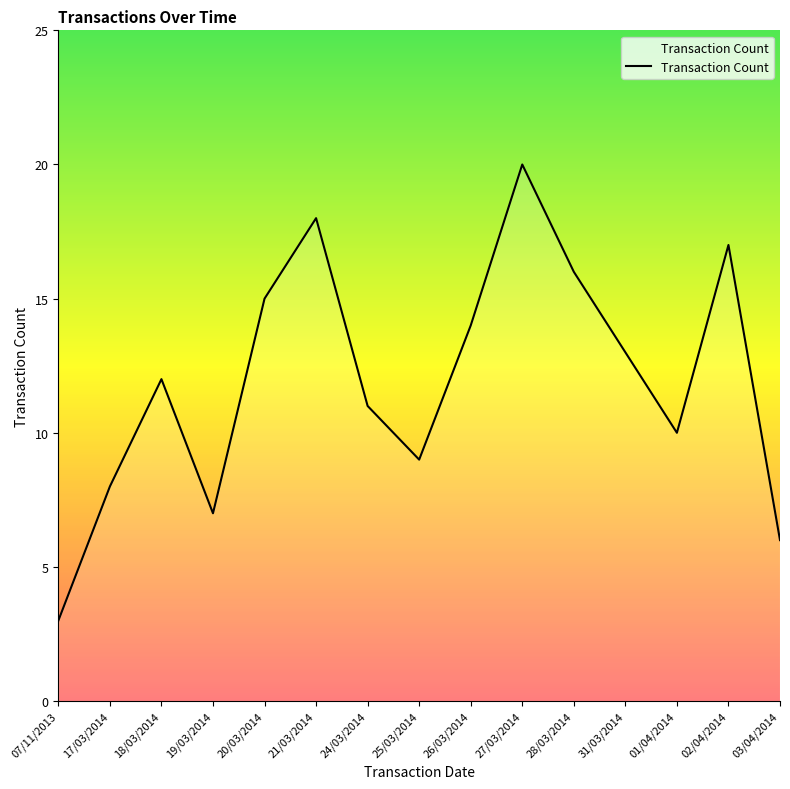

What is the difference between the maximum and minimum values?

17